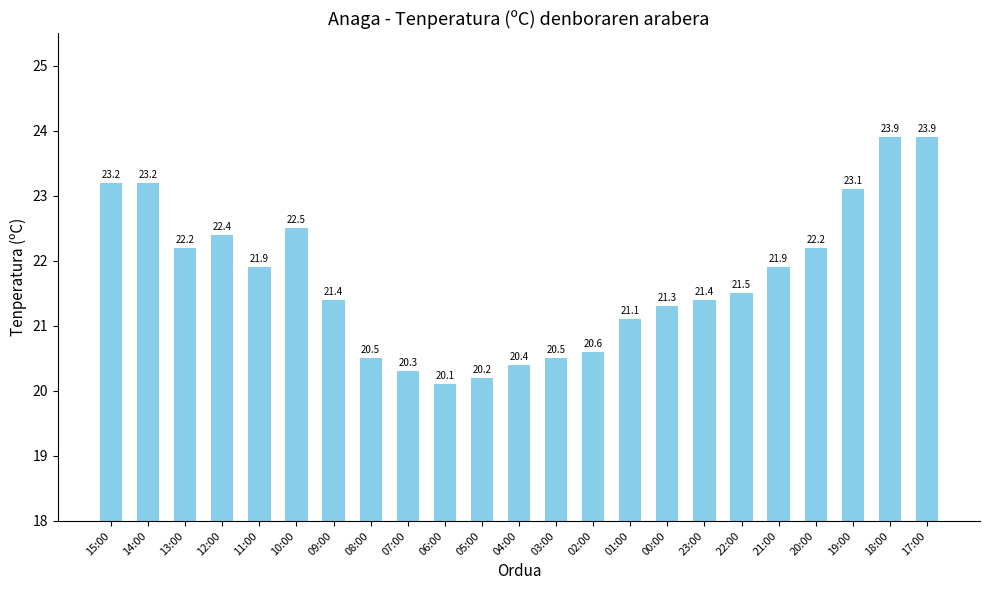

How many values are below 21?

7